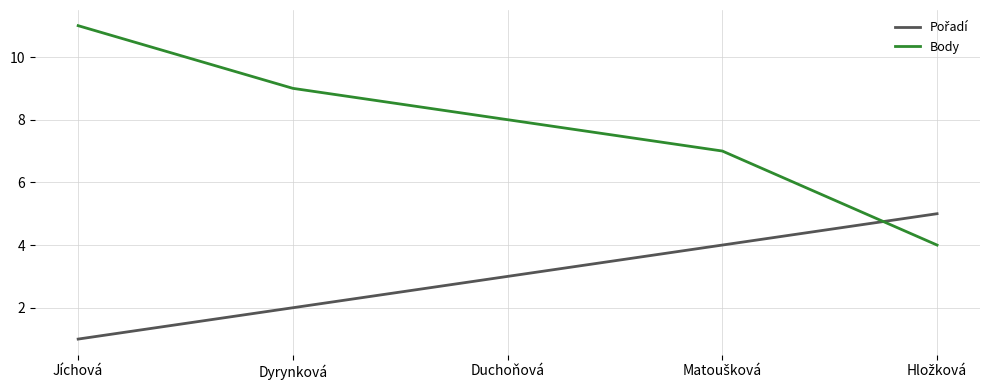

At how many categories does at least one series exceed 1?

5